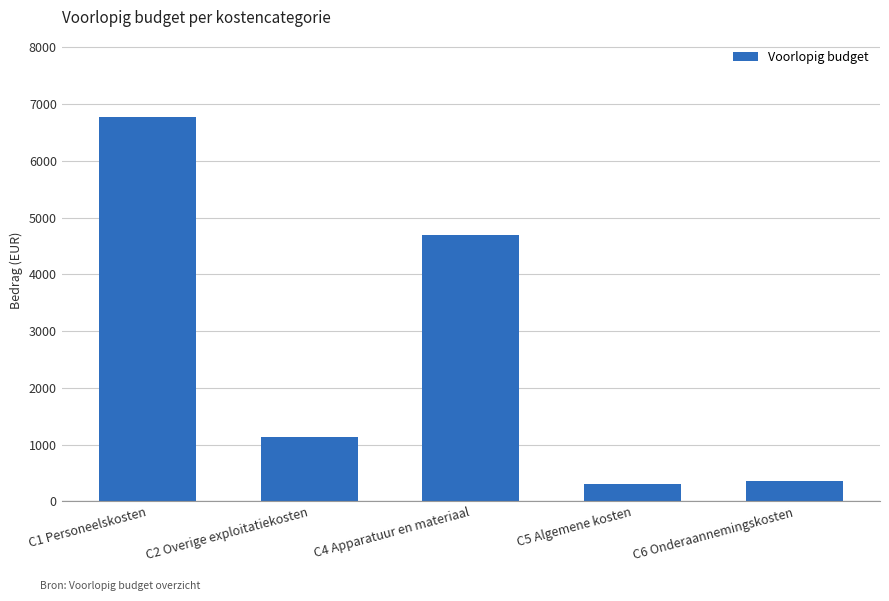

What is the difference between the values at C4 Apparatuur en materiaal and C6 Onderaannemingskosten?

4345.0